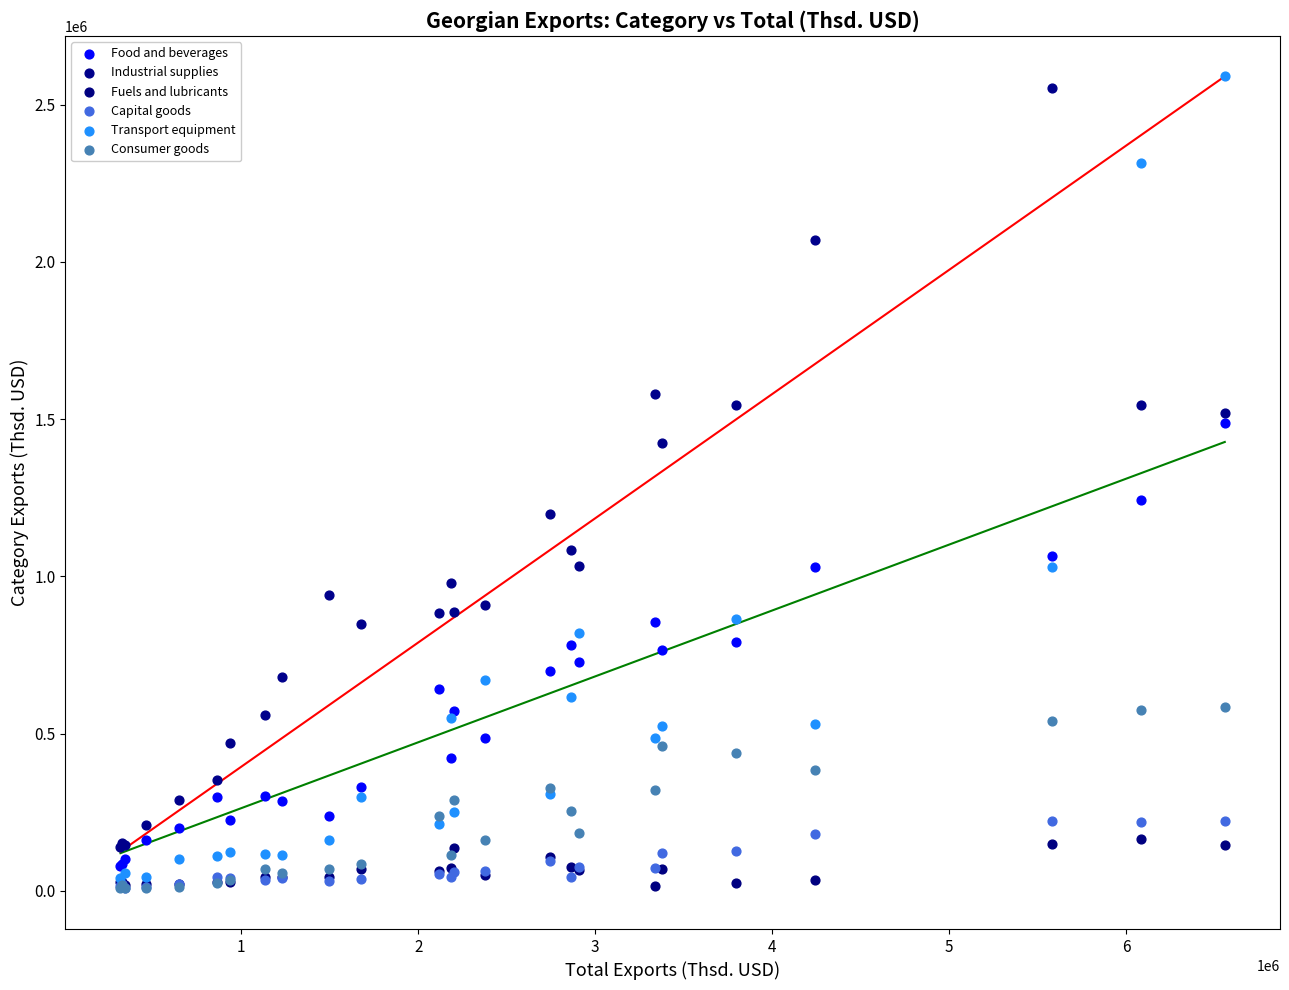

Which series has the widest spread of Y values?

Transport equipment